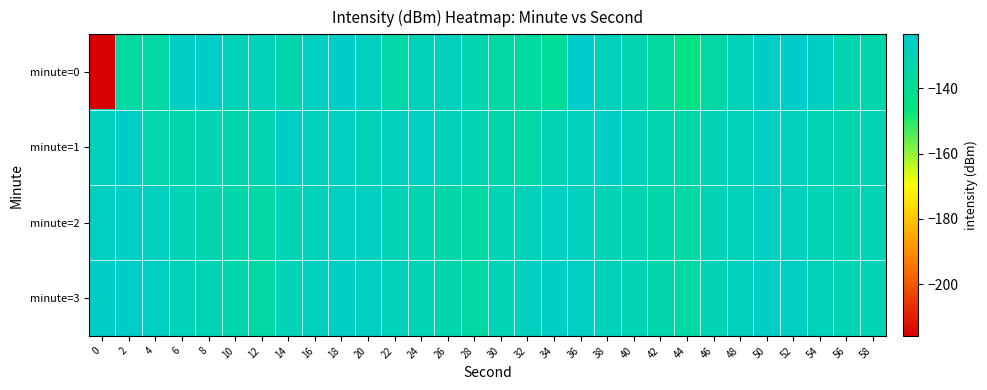

Which has a higher value, 30 or 52?

52